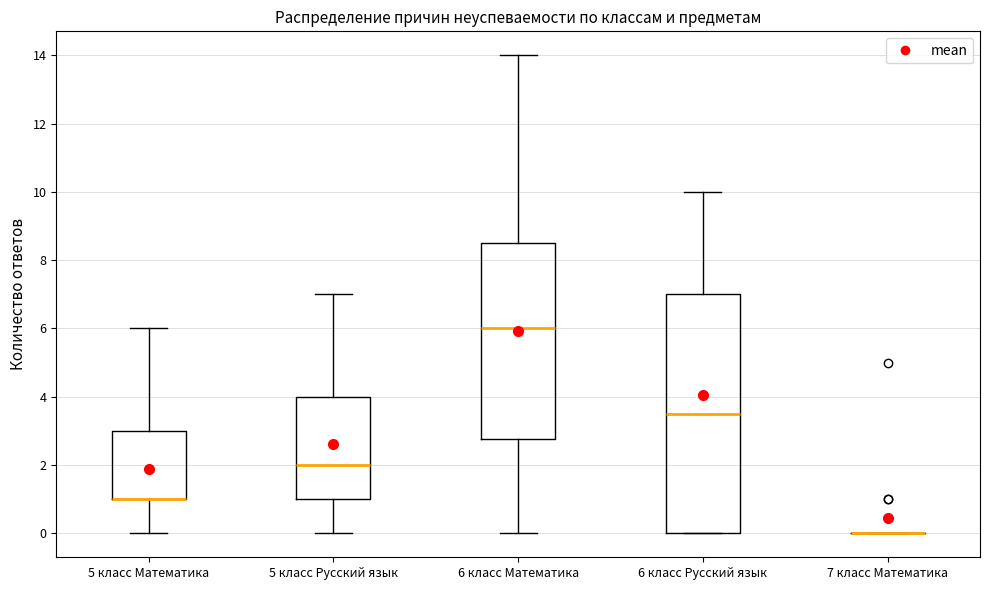

Reading left to right, transcribe this box plot: for each box, give where its median line is, the range the box spans, and where its two whiskers end, as read against the y-axis. The values are not printed on the chart, so give them approximately, as read against the axis.

5 класс Математика: median 1.0 (drawn on the box's lower edge), box 1.0 to 3.0, whiskers 0.0 to 6.0
5 класс Русский язык: median 2.0, box 1.0 to 4.0, whiskers 0.0 to 7.0
6 класс Математика: median 6.0, box 2.8 to 8.6, whiskers 0.0 to 14.0
6 класс Русский язык: median 3.6, box 0.0 to 7.0, whiskers 0.0 to 10.0
7 класс Математика: box collapsed to a line at 0.0, whiskers 0.0 to 0.0